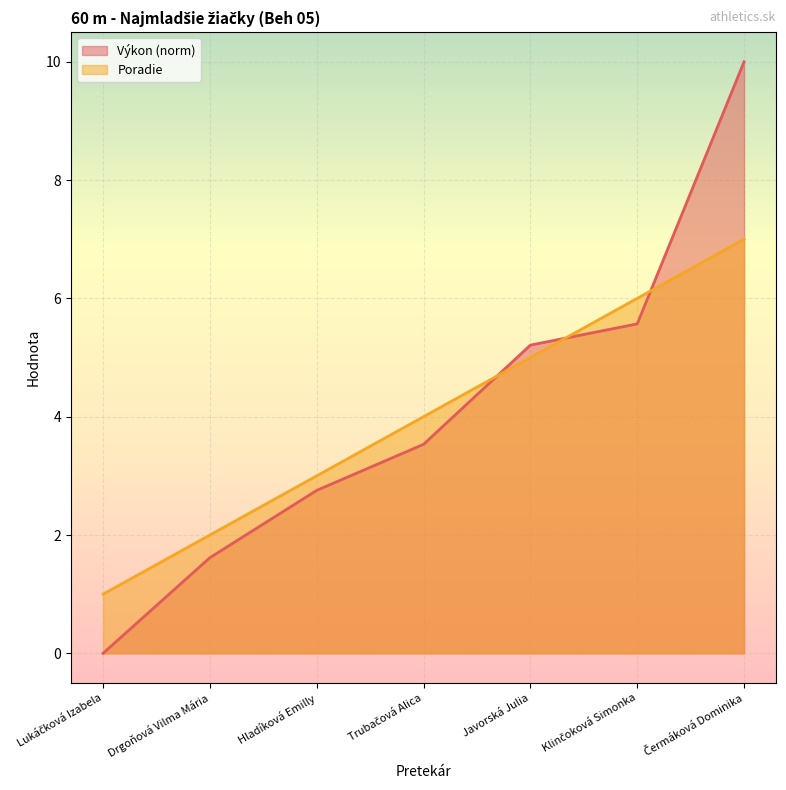

What is the spread (max minus min) of values at Trubačová Alica?

0.5